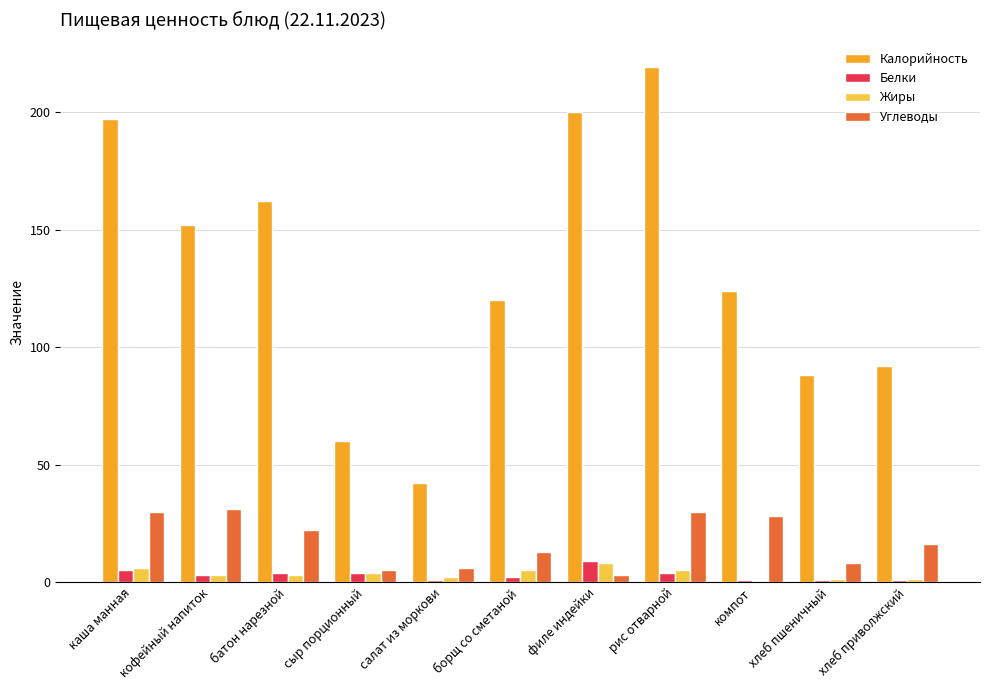

Count the number of data series in this chart.

4